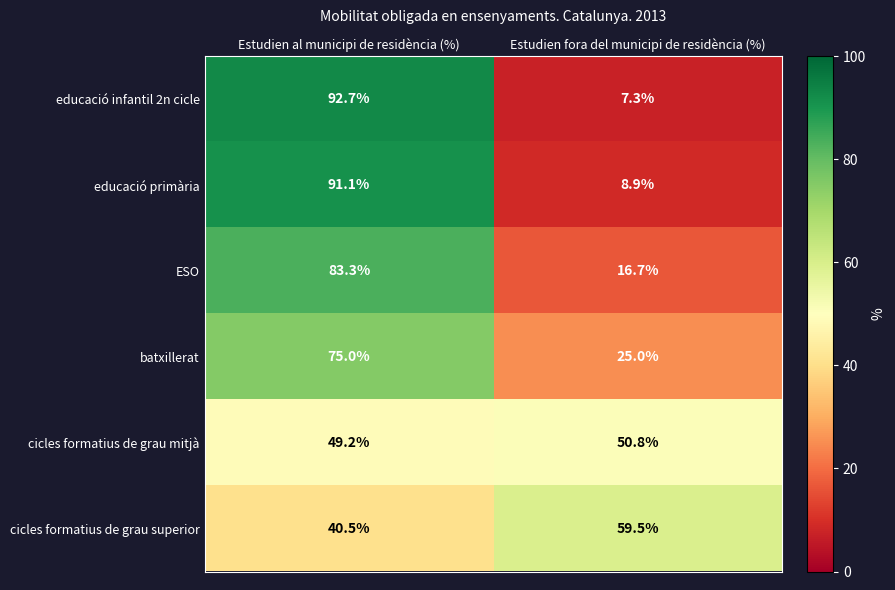

True or false: batxillerat has a value of 75.0 at Estudien al municipi de residència (%).

True